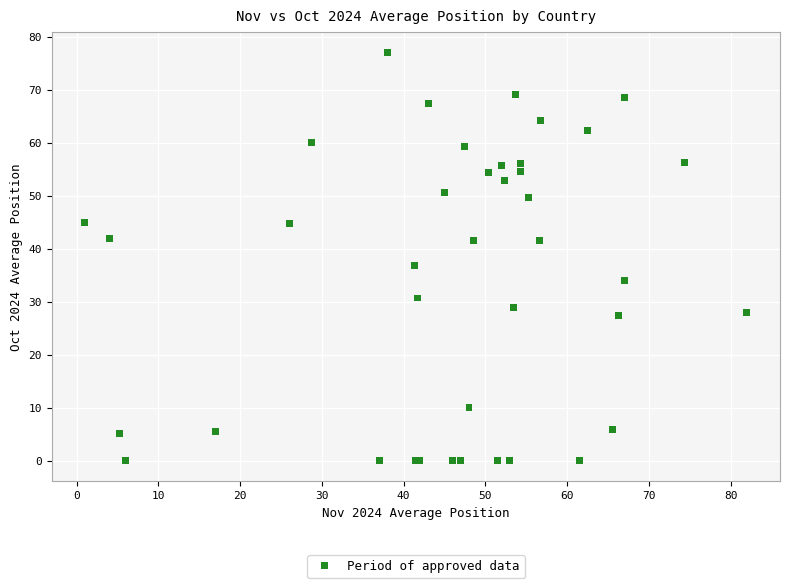

What Y value in the scatter plot is closest to 38?

36.9